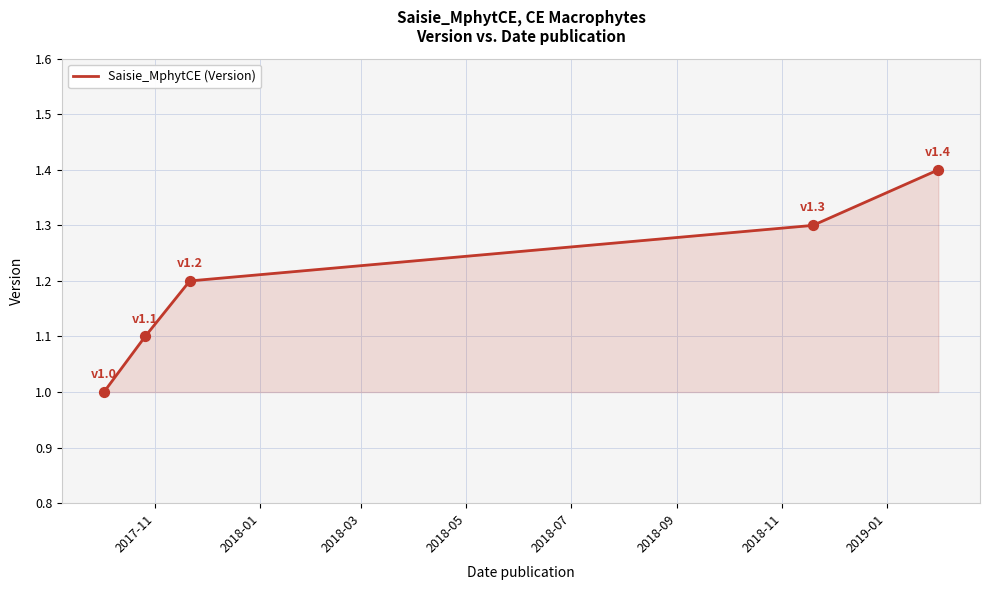

True or false: the data has more than 1 interior local peaks.

False